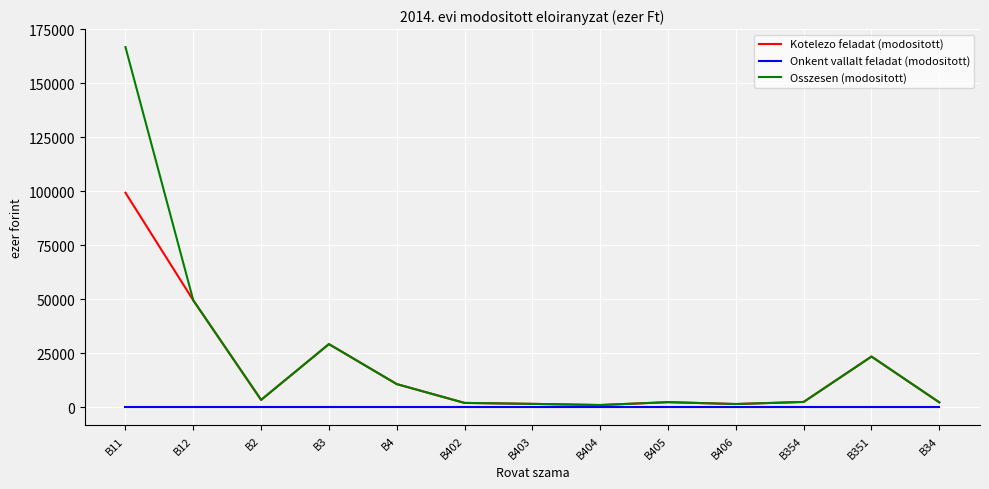

Which series has the largest range (max minus min)?

Osszesen (modositott)